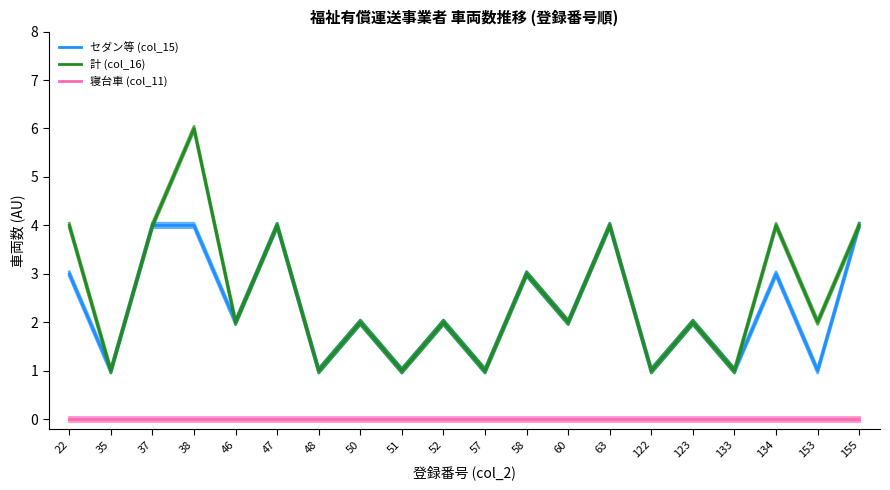

At which category is the sum across all series the highest?

38